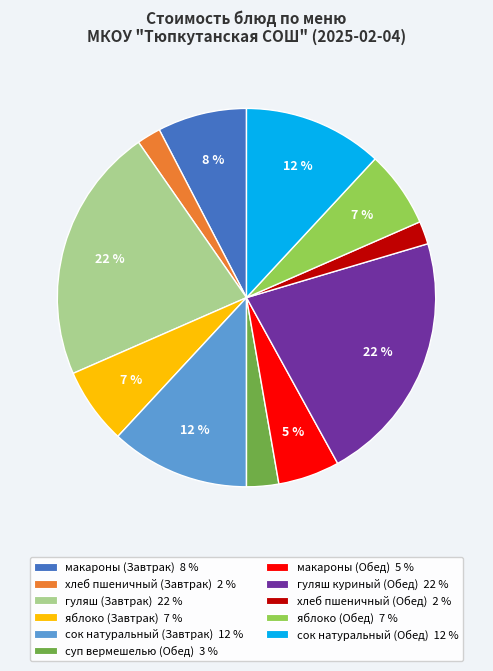

Does any single category account for the majority?

No